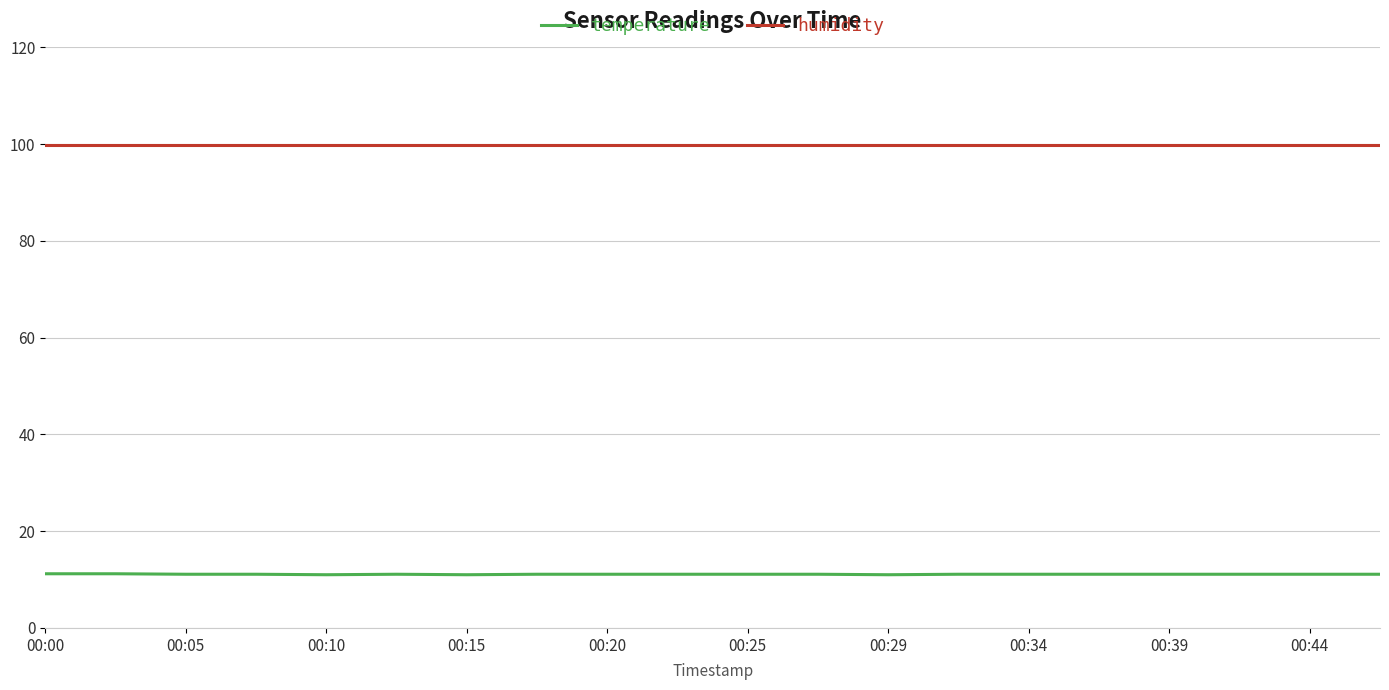

True or false: humidity and temperature intersect in this chart.

False